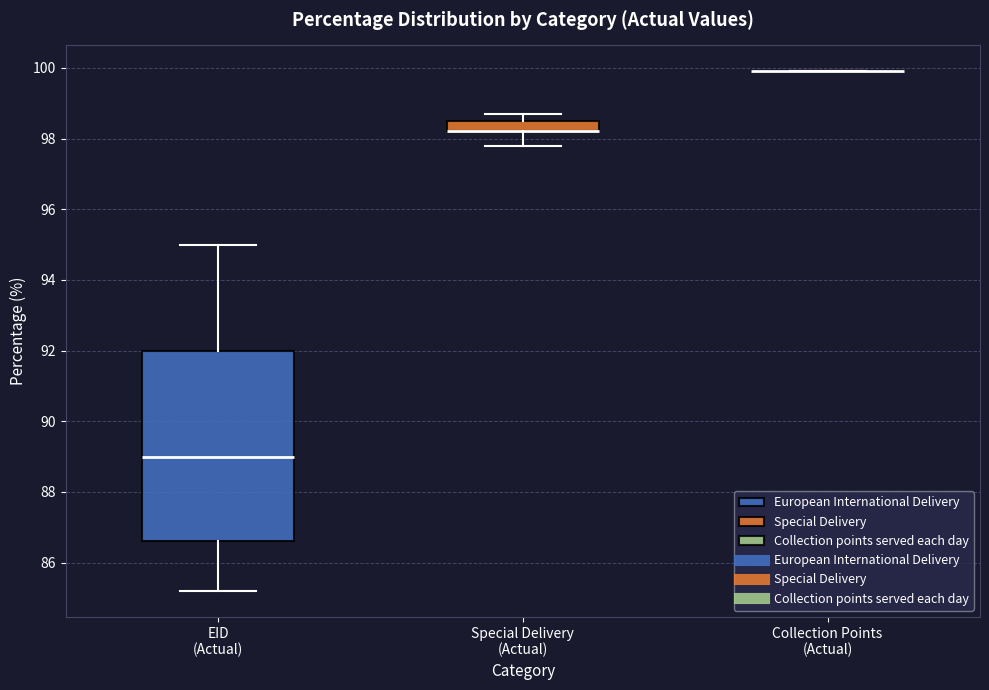

Where is the upper edge of the box for Special Delivery (Actual) on the y-axis? The values are not printed on the chart, so give them approximately, as read against the axis.

98.6